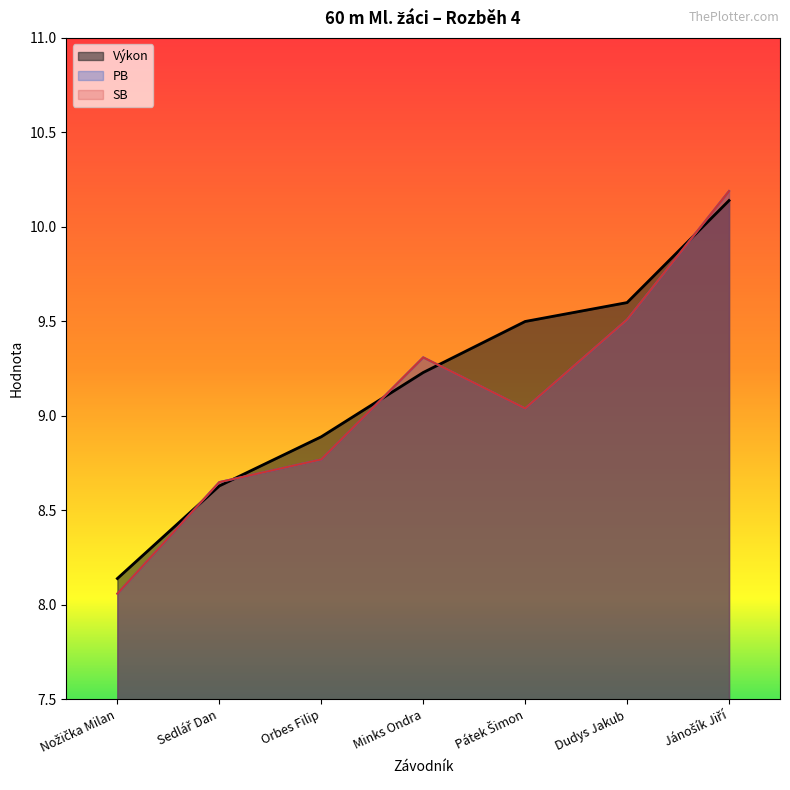

How many times do SB and Pořadí cross each other?

5